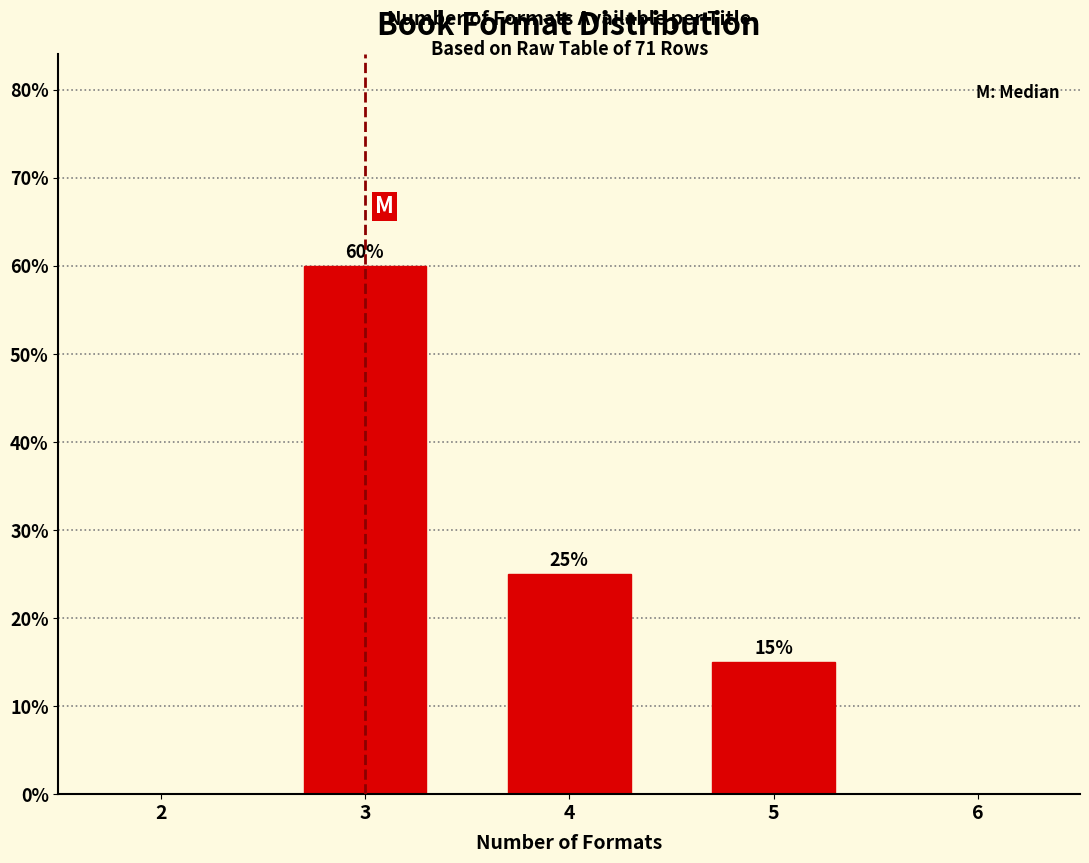

Reading right to left, what are all the values shown in this chart?

5=15	4=25	3=60